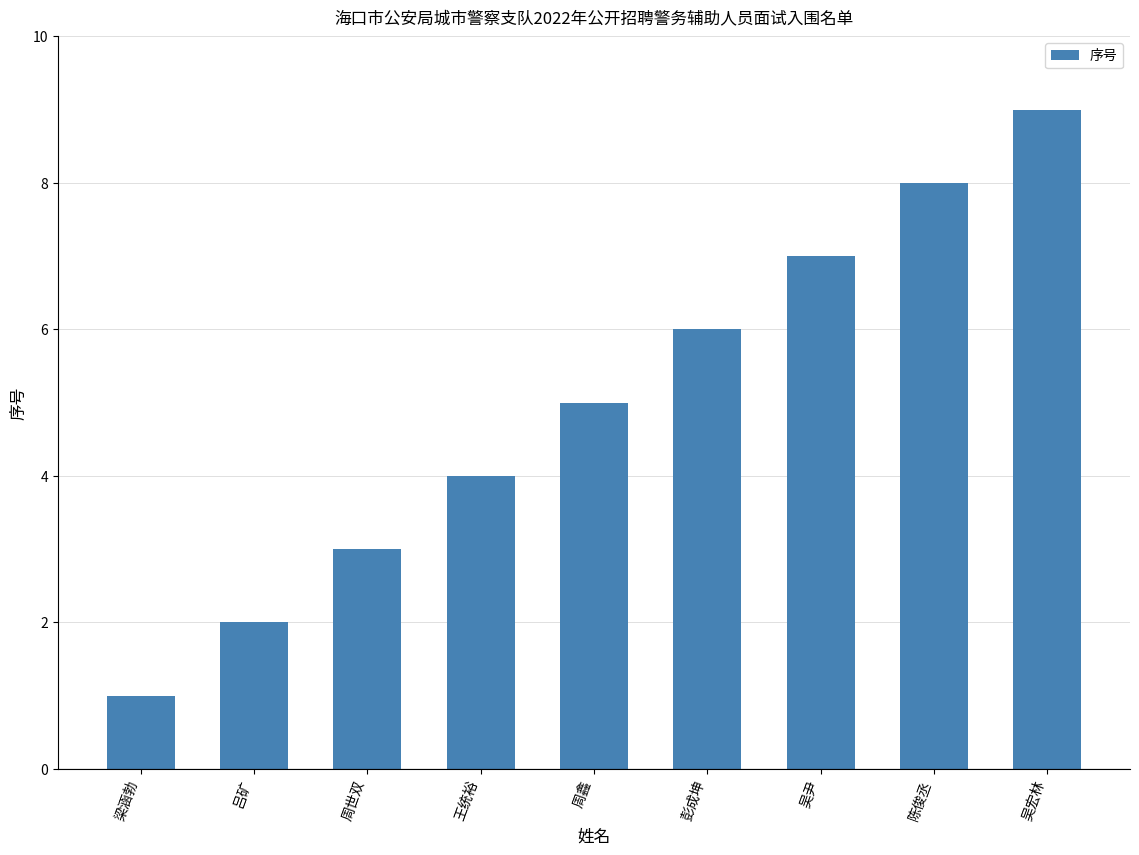

List the labels in order of value, largest first.

吴宏林, 陈俊丞, 吴尹, 彭成坤, 周鑫, 王统裕, 周世双, 吕矿, 梁涵勃